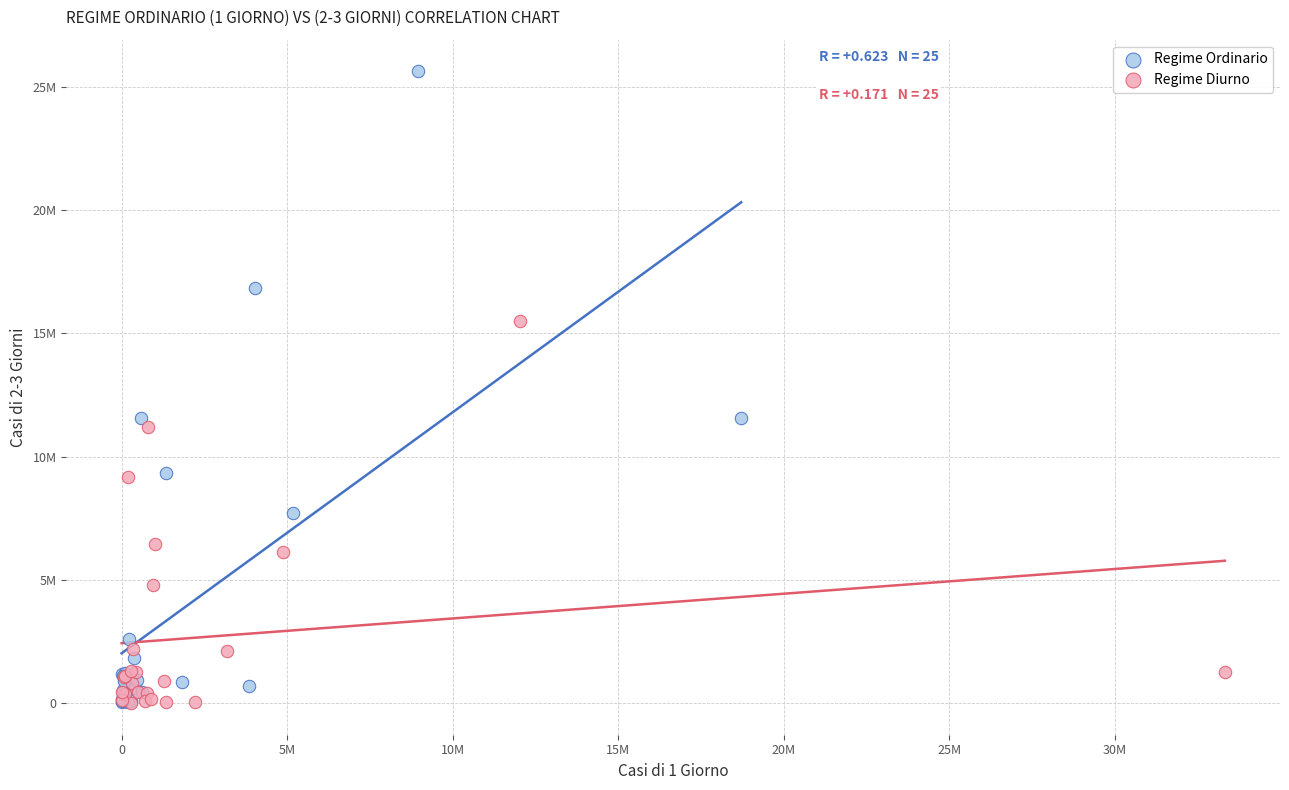

Which series reaches the maximum Y coordinate?

Regime Ordinario